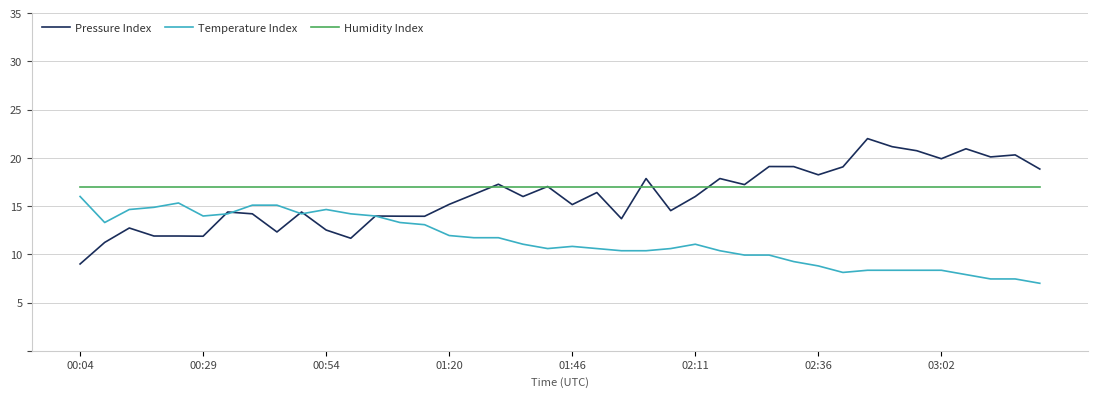

True or false: Humidity Index and Temperature Index cross at least once.

False